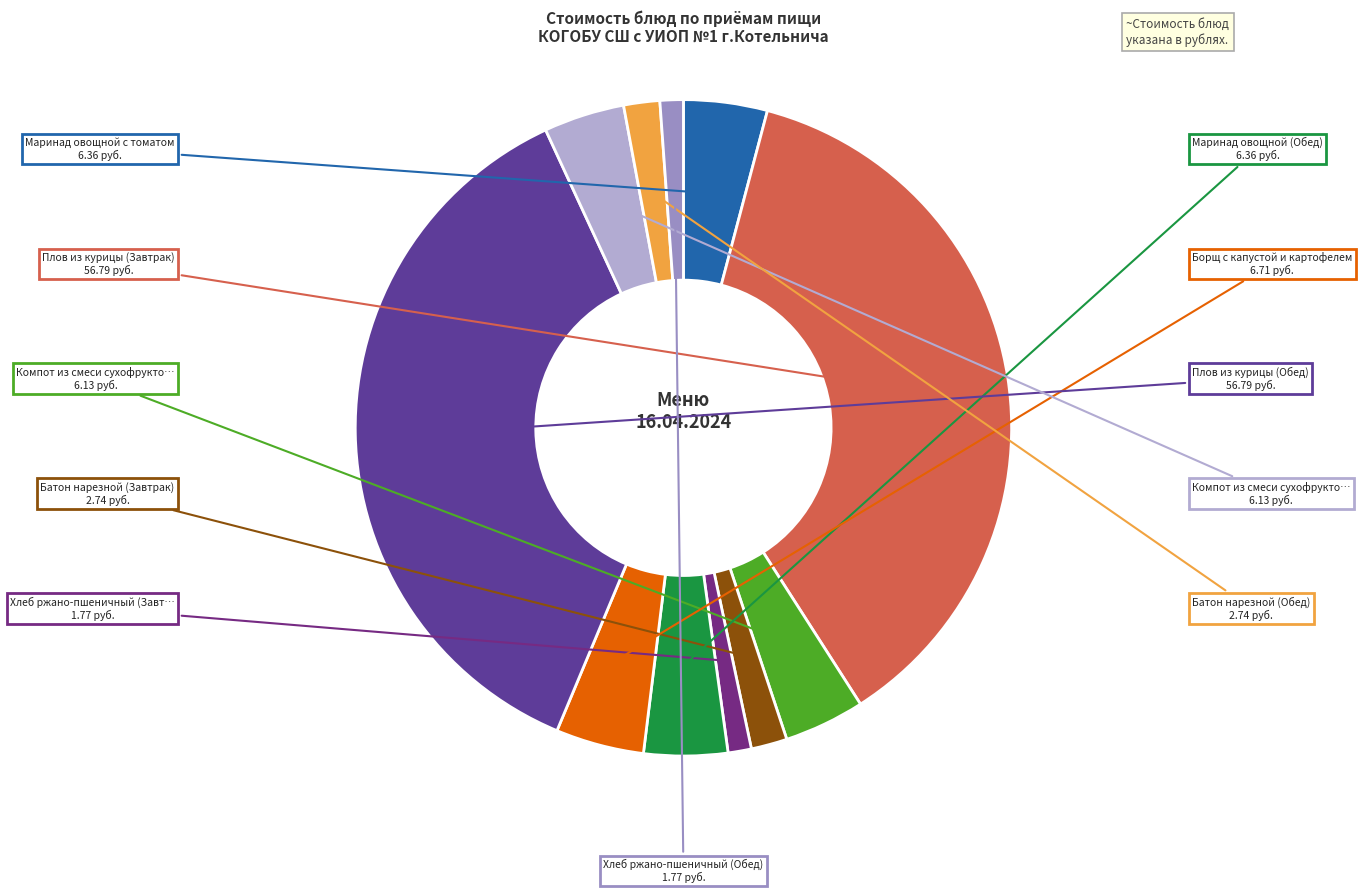

Count the number of slices in the pie.

11